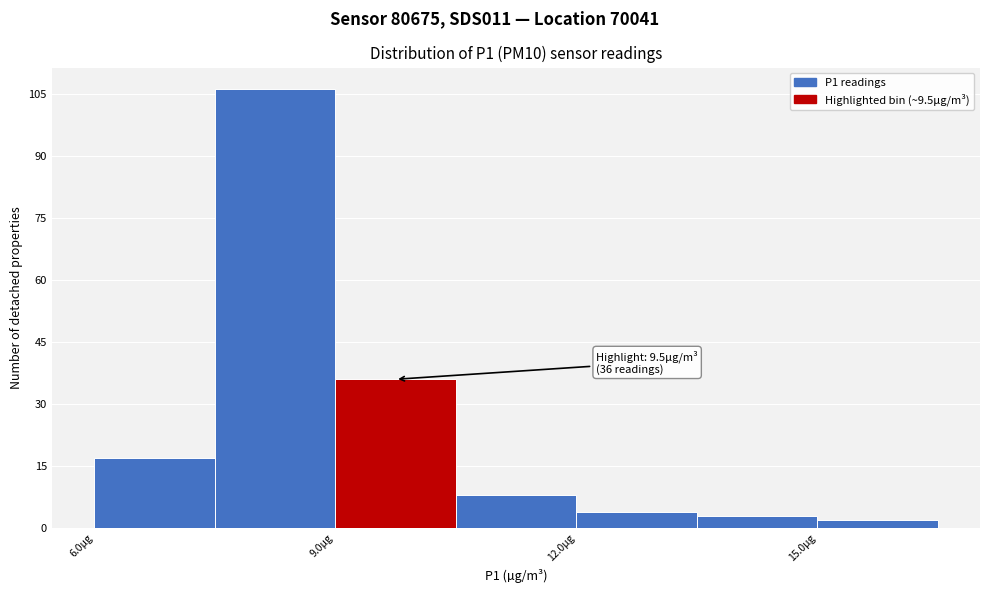

Read against the x-axis, roughly where is the centre of the tallest bar?

8.5